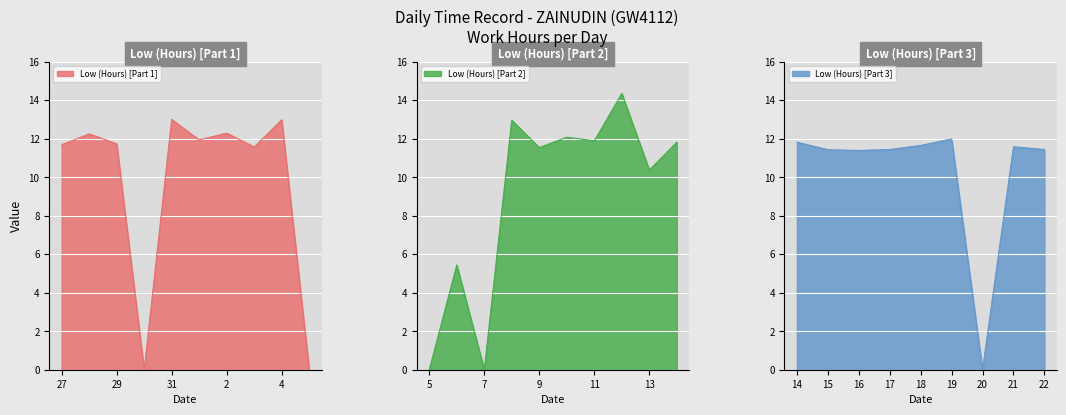

Is it true that the value at 11 is 11.9?

True